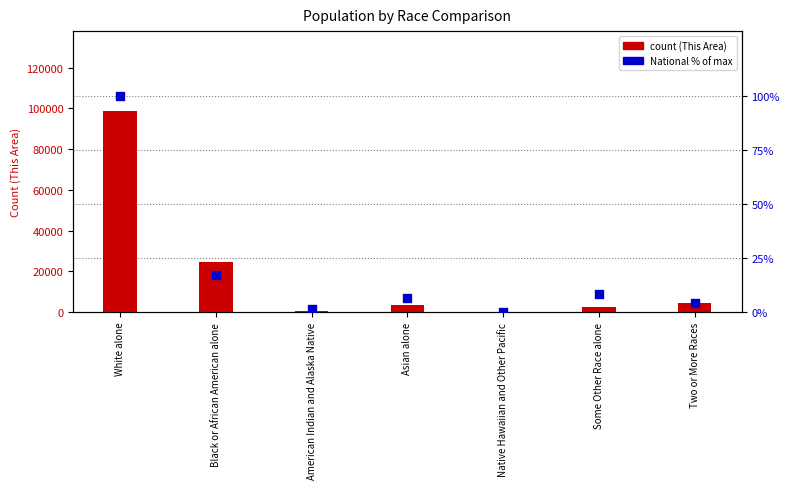

Which series contains the lowest Y value?

National % rank